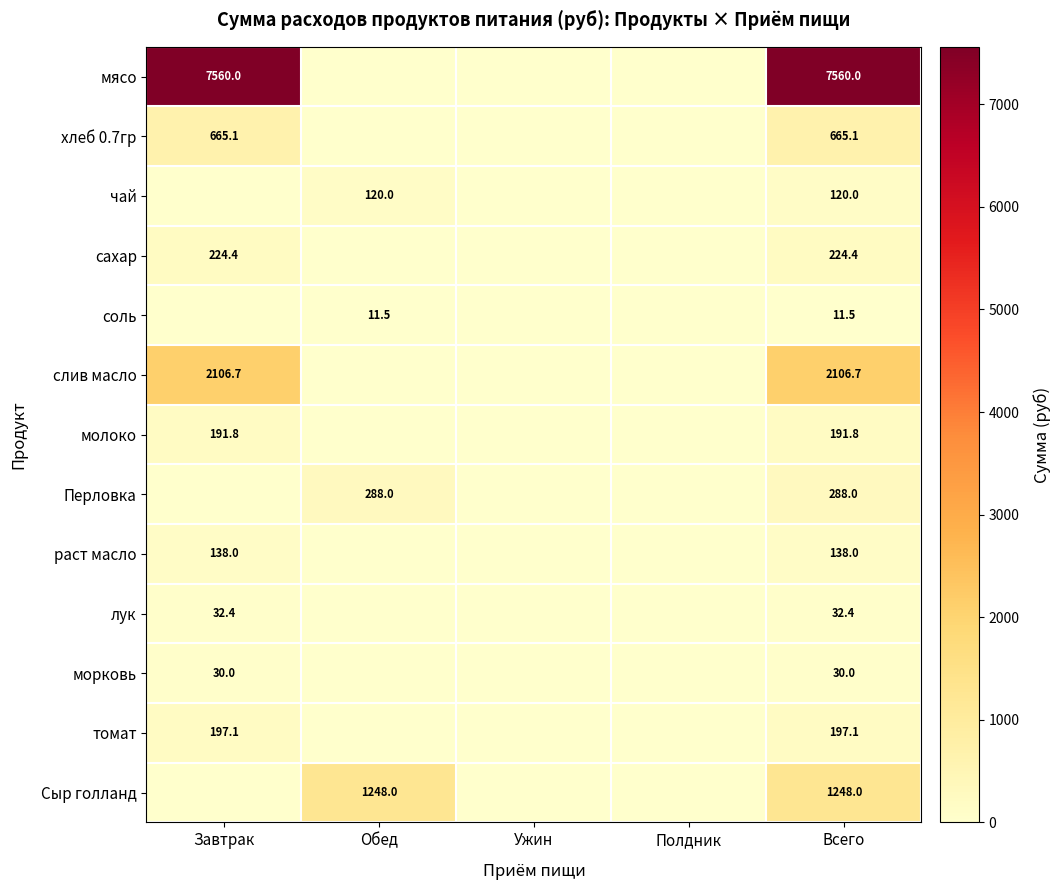

At how many categories does at least one series exceed 281?

3